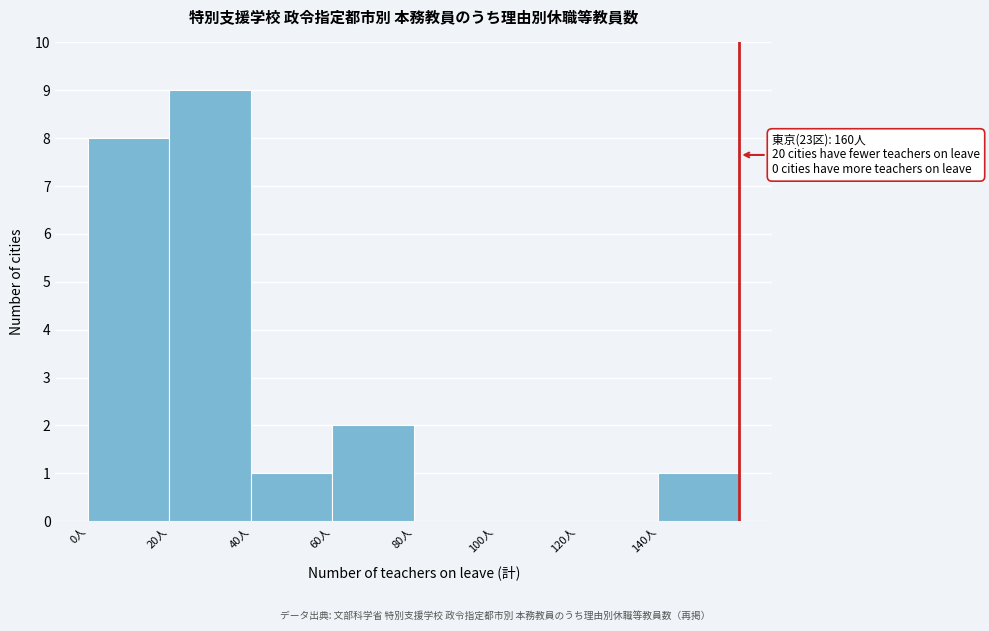

Which range on the x-axis has the tallest bar?

20 to 40